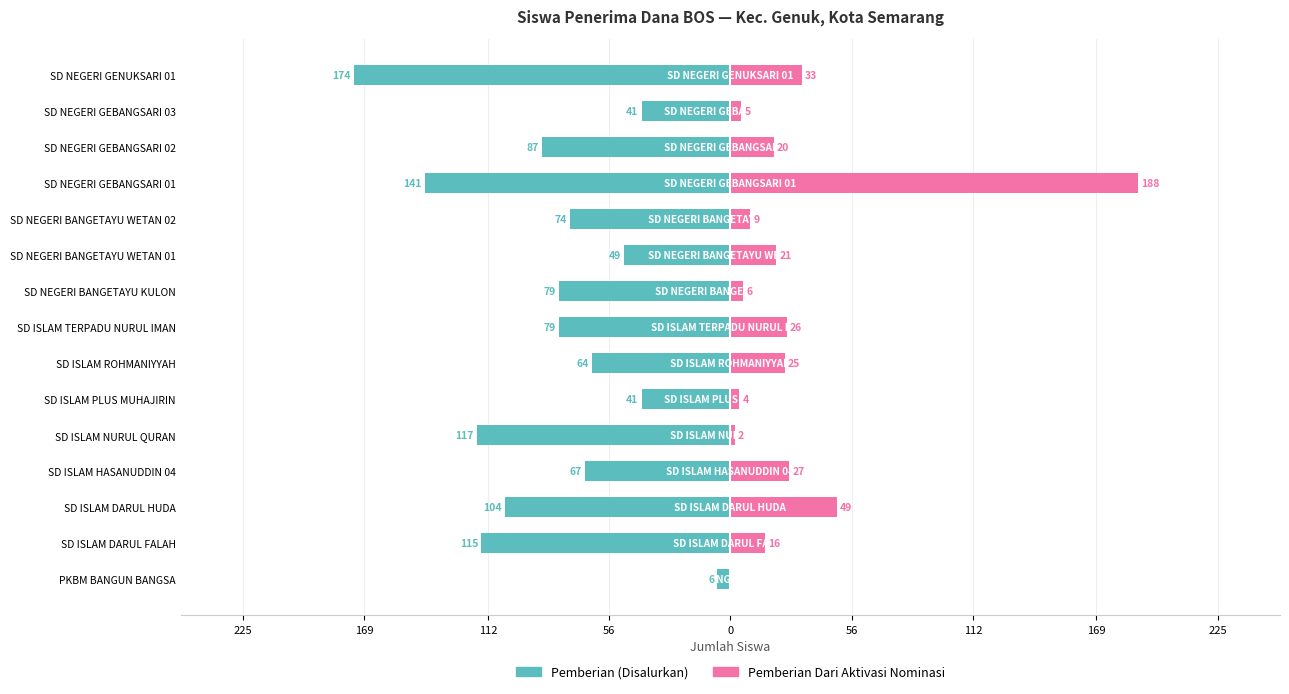

Is it true that Pemberian Dari Aktivasi Nominasi equals 33 at SD NEGERI GENUKSARI 01?

True